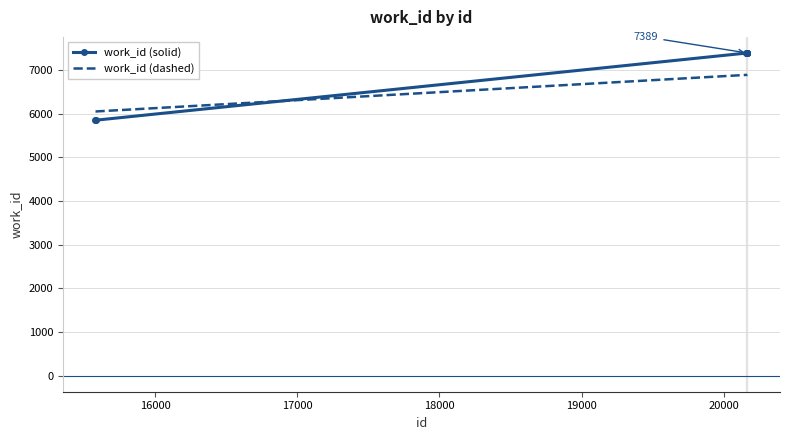

What is the greatest value displayed?

7389